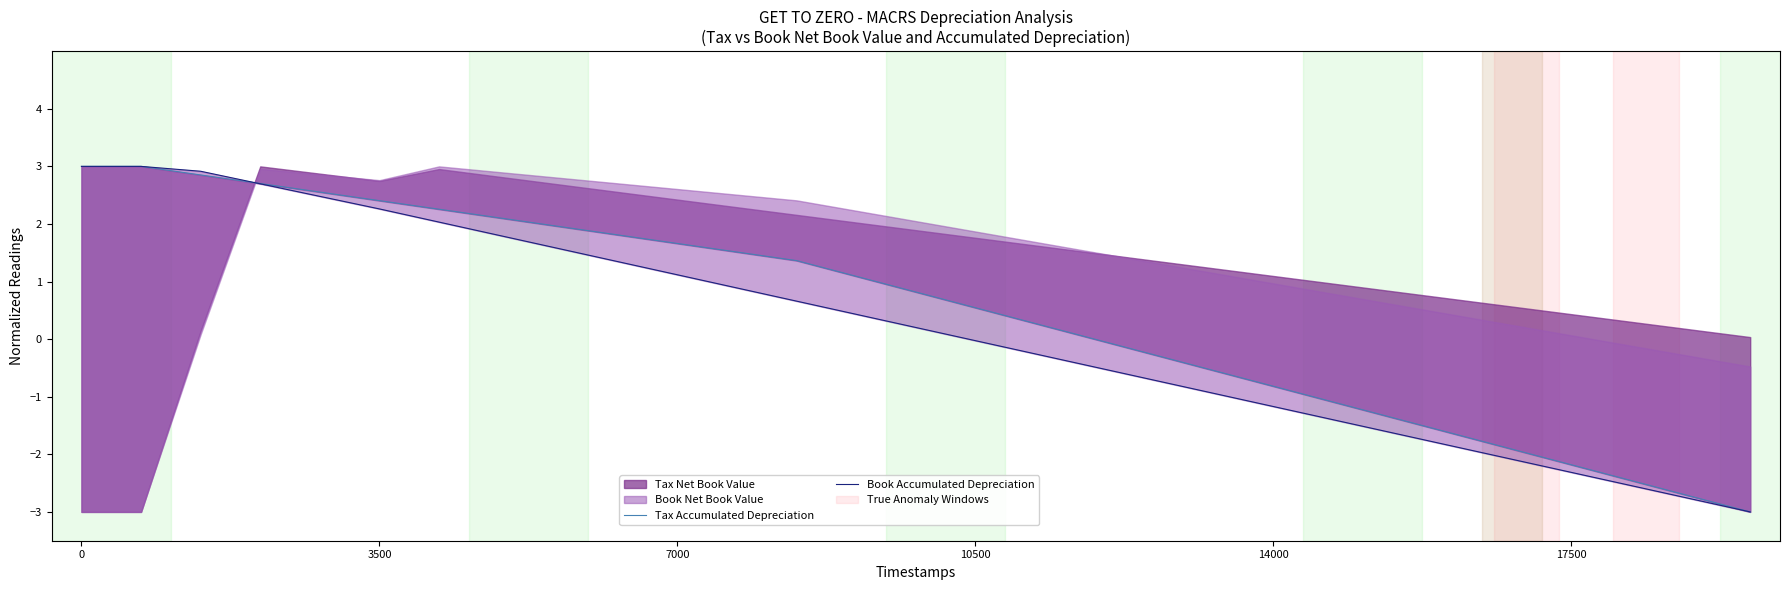

Which series changed the most between 14000 and 17500?

Book Accumulated Depreciation